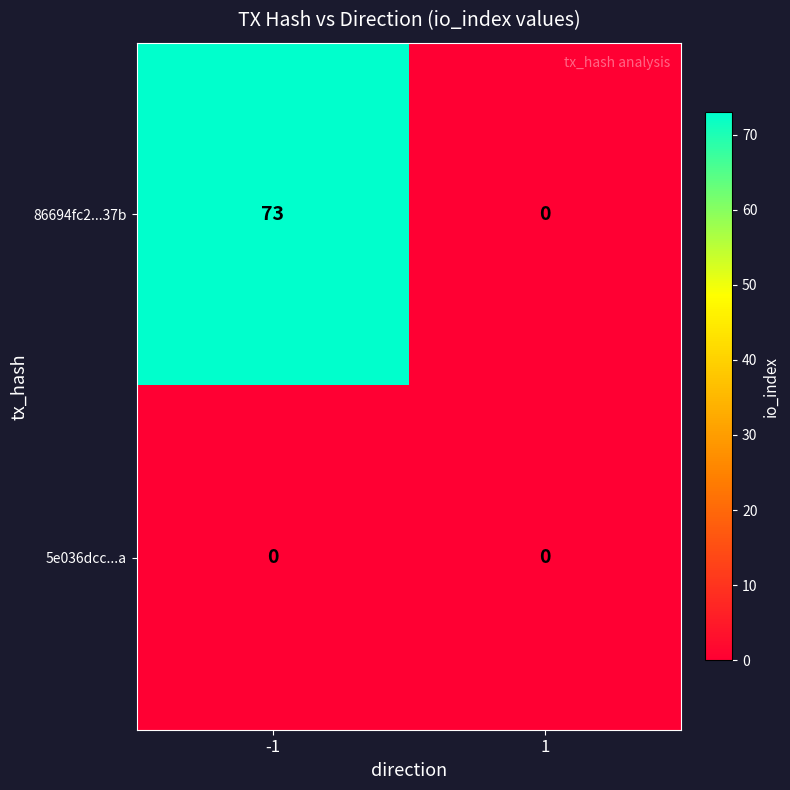

How many categories are shown in the chart?

2